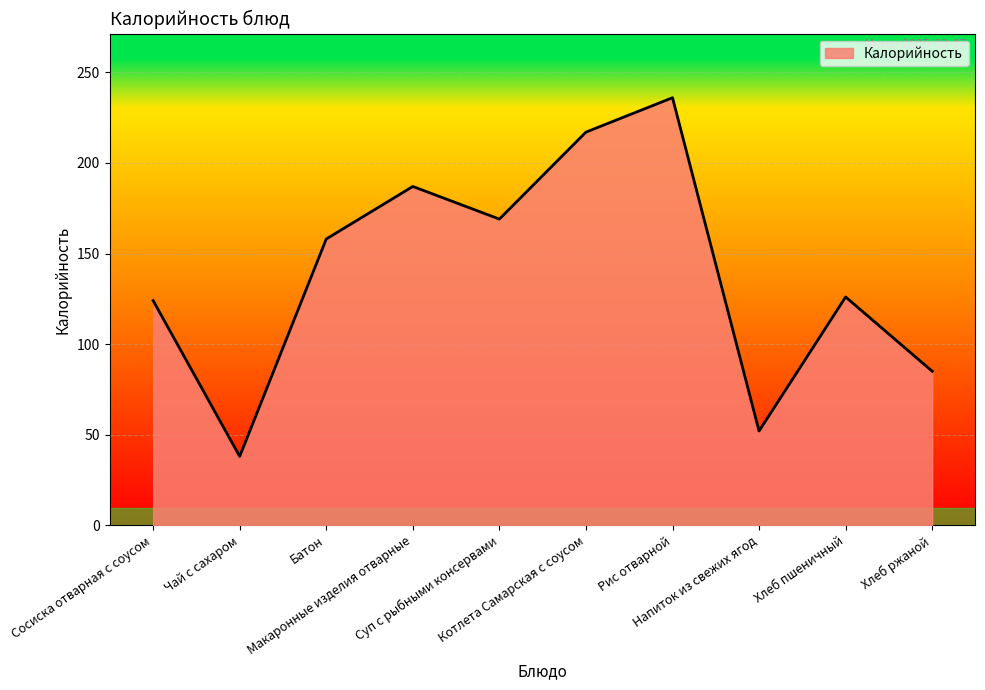

What is the greatest value displayed?

236